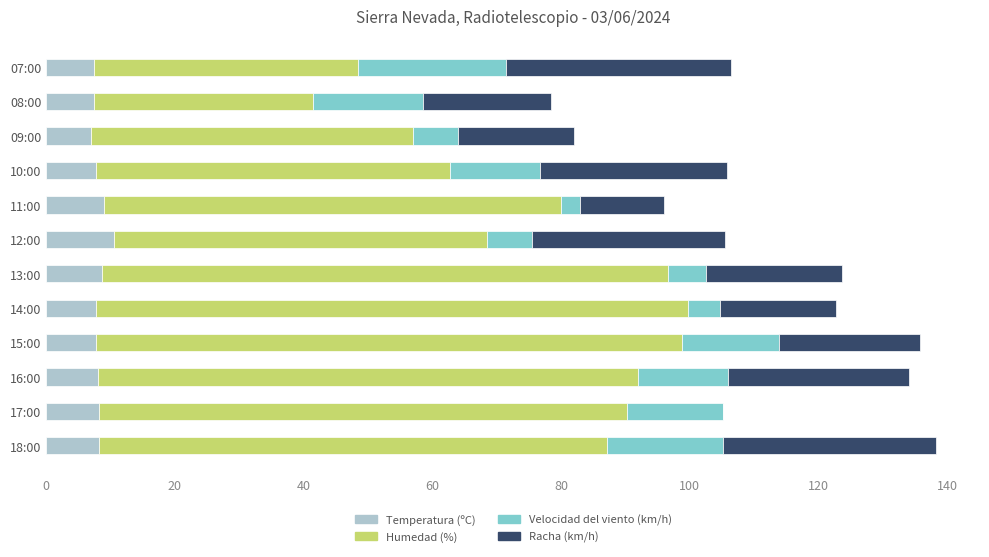

What is the total value across all series at 16:00?

134.0